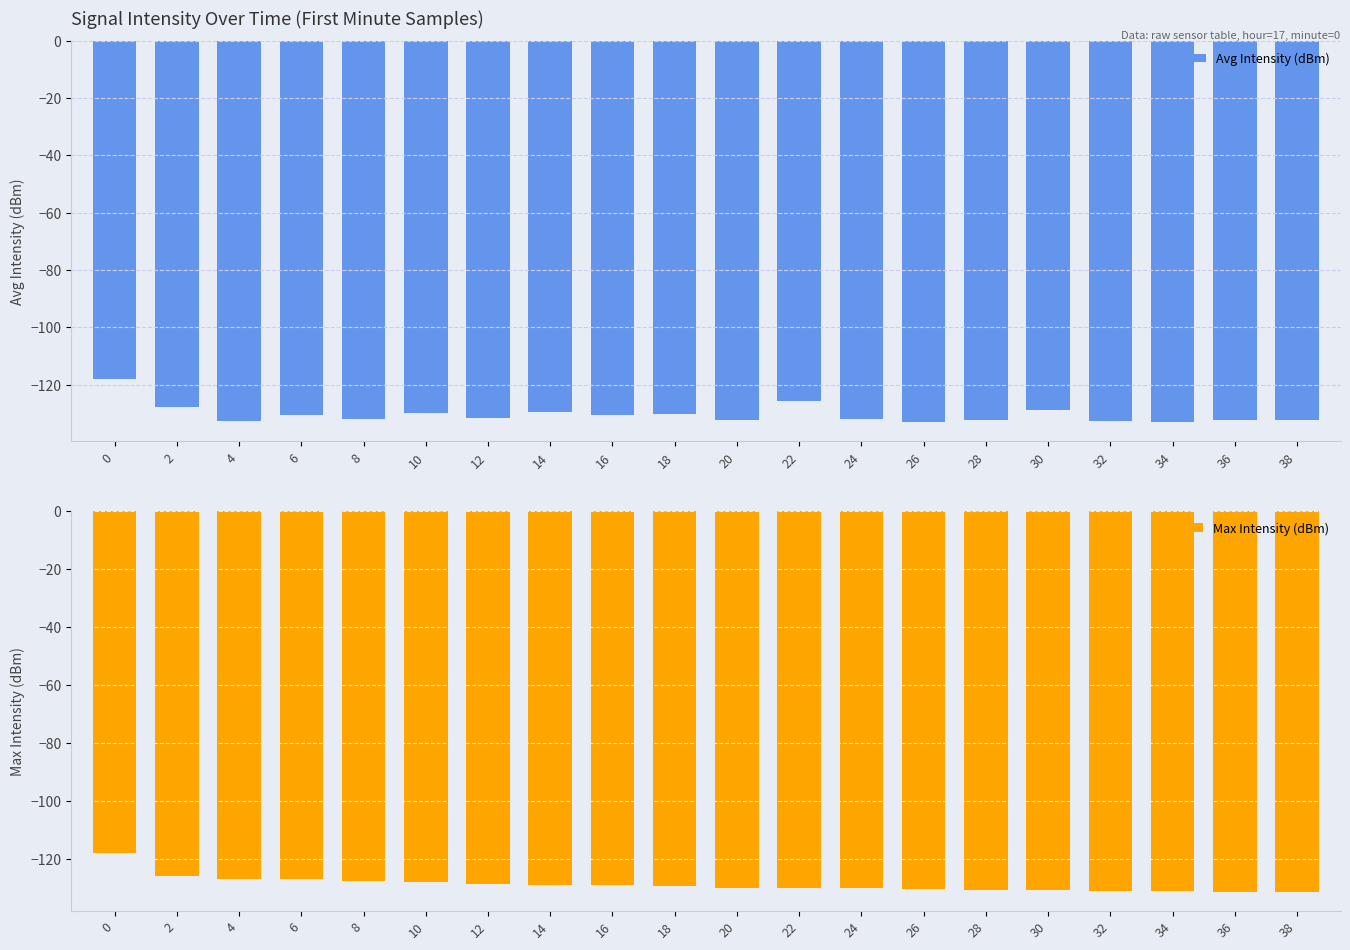

The Max Intensity (dBm) series shows -199.2 at 14. True or false?

False